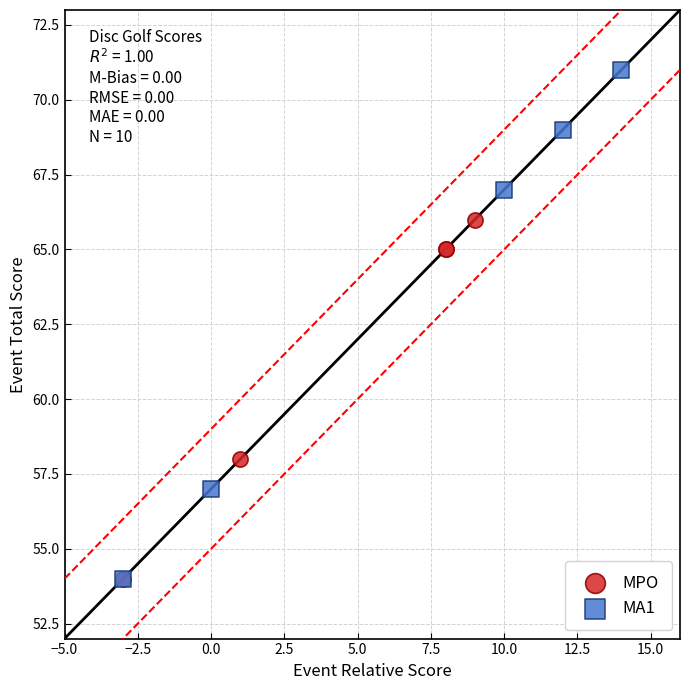

Which series reaches the maximum Y coordinate?

MA1